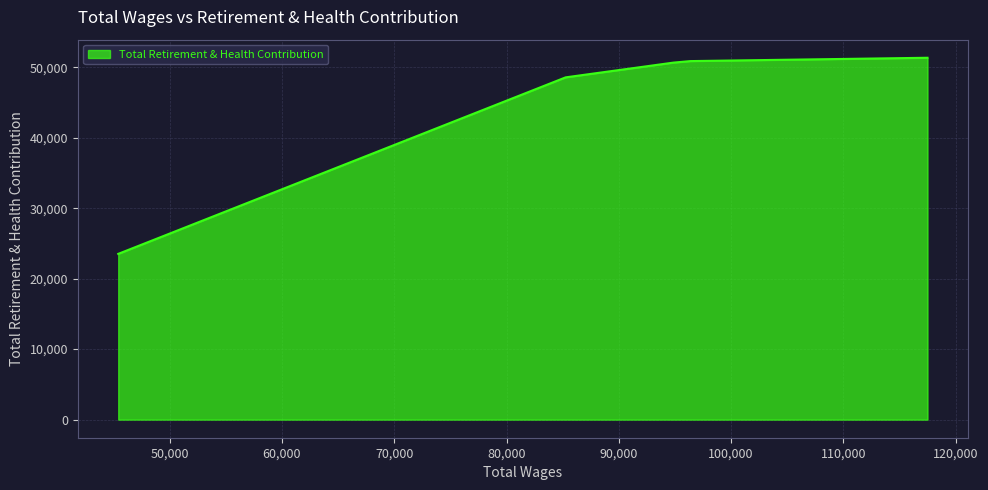

True or false: there are more than 1 points higher than both neighbors.

False